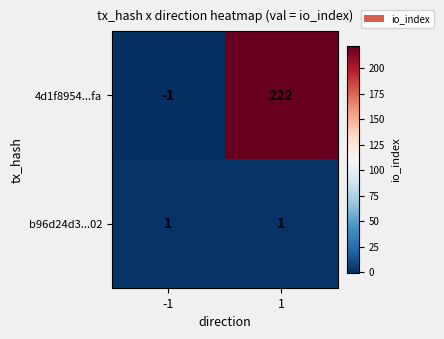

Which series changed the most between -1 and 1?

4d1f8954...fa